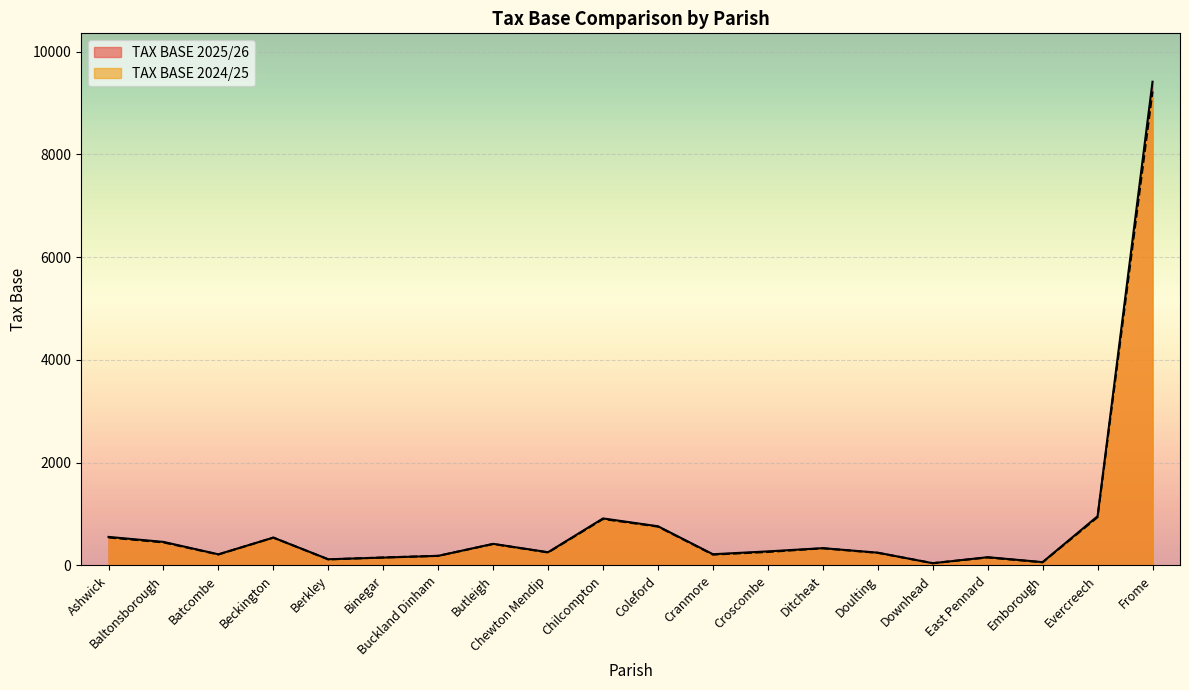

Which category has the lowest value in the TAX BASE 2024/25 series?

Downhead